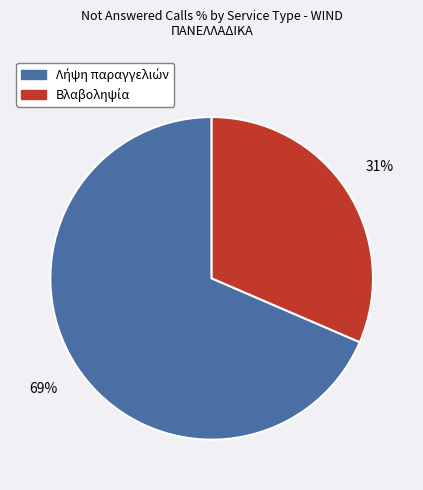

To the nearest percent, what is the average slice percentage?

50%